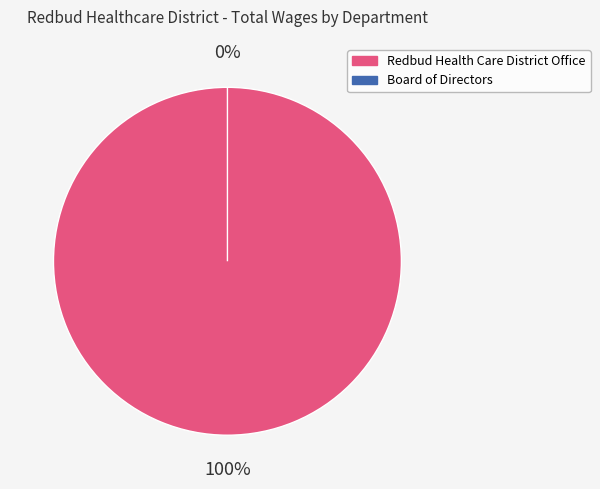

Which slice represents more than half of the pie?

Redbud Health Care District Office